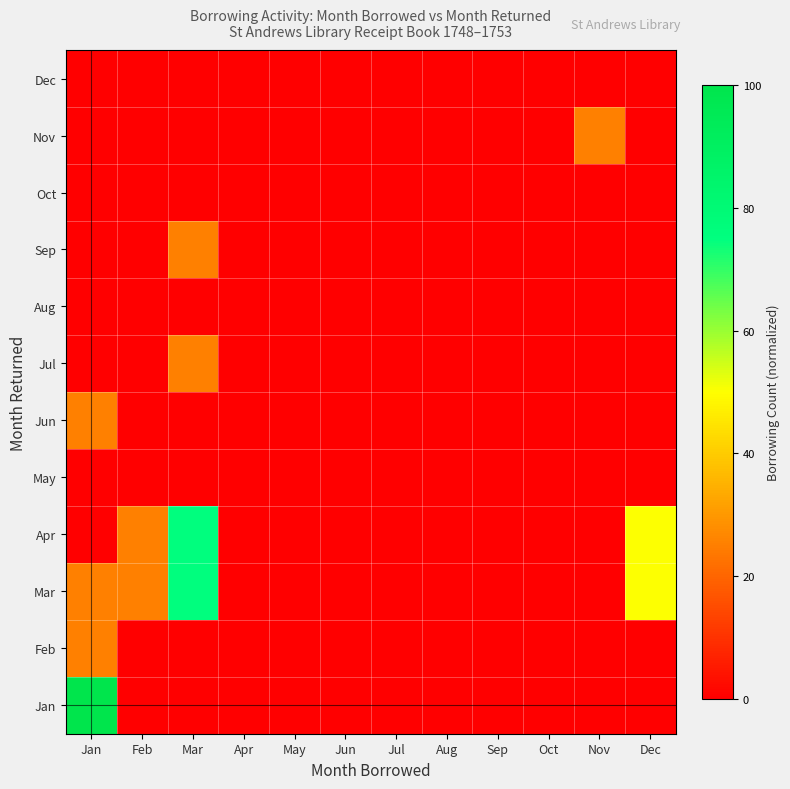

Reading left to right, list all the values displayed in this chart.

Jan: Jan=100	Feb=0	Mar=0	Apr=0	May=0	Jun=0	Jul=0	Aug=0	Sep=0	Oct=0	Nov=0	Dec=0
Feb: Jan=25	Feb=0	Mar=0	Apr=0	May=0	Jun=0	Jul=0	Aug=0	Sep=0	Oct=0	Nov=0	Dec=0
Mar: Jan=25	Feb=25	Mar=75	Apr=0	May=0	Jun=0	Jul=0	Aug=0	Sep=0	Oct=0	Nov=0	Dec=50
Apr: Jan=0	Feb=25	Mar=75	Apr=0	May=0	Jun=0	Jul=0	Aug=0	Sep=0	Oct=0	Nov=0	Dec=50
May: Jan=0	Feb=0	Mar=0	Apr=0	May=0	Jun=0	Jul=0	Aug=0	Sep=0	Oct=0	Nov=0	Dec=0
Jun: Jan=25	Feb=0	Mar=0	Apr=0	May=0	Jun=0	Jul=0	Aug=0	Sep=0	Oct=0	Nov=0	Dec=0
Jul: Jan=0	Feb=0	Mar=25	Apr=0	May=0	Jun=0	Jul=0	Aug=0	Sep=0	Oct=0	Nov=0	Dec=0
Aug: Jan=0	Feb=0	Mar=0	Apr=0	May=0	Jun=0	Jul=0	Aug=0	Sep=0	Oct=0	Nov=0	Dec=0
Sep: Jan=0	Feb=0	Mar=25	Apr=0	May=0	Jun=0	Jul=0	Aug=0	Sep=0	Oct=0	Nov=0	Dec=0
Oct: Jan=0	Feb=0	Mar=0	Apr=0	May=0	Jun=0	Jul=0	Aug=0	Sep=0	Oct=0	Nov=0	Dec=0
Nov: Jan=0	Feb=0	Mar=0	Apr=0	May=0	Jun=0	Jul=0	Aug=0	Sep=0	Oct=0	Nov=25	Dec=0
Dec: Jan=0	Feb=0	Mar=0	Apr=0	May=0	Jun=0	Jul=0	Aug=0	Sep=0	Oct=0	Nov=0	Dec=0